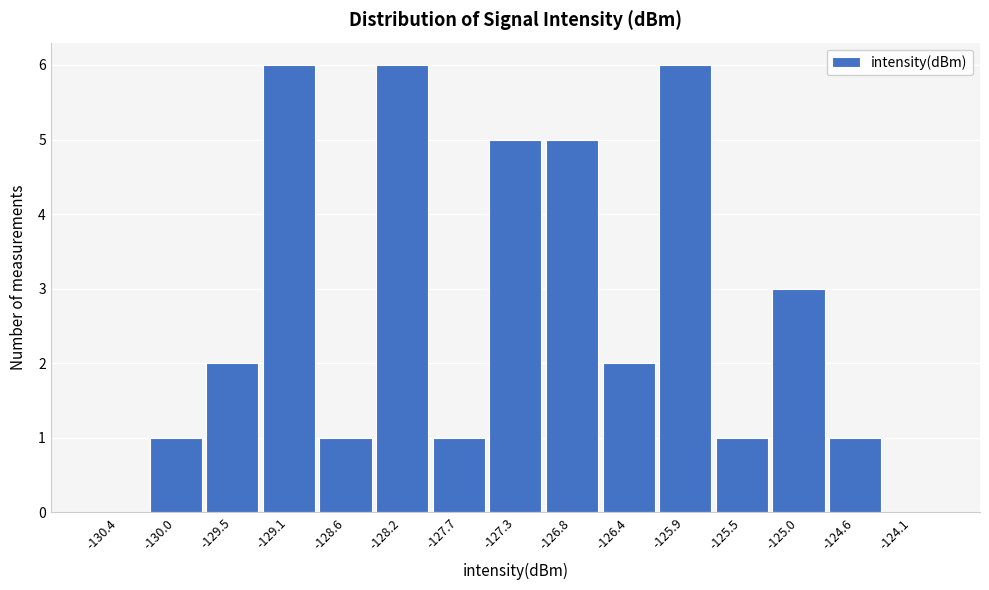

Reading left to right, transcribe all the data shown in this chart.

-130.4=0	-130.0=1	-129.5=2	-129.1=6	-128.6=1	-128.2=6	-127.7=1	-127.3=5	-126.8=5	-126.4=2	-125.9=6	-125.5=1	-125.0=3	-124.6=1	-124.1=0